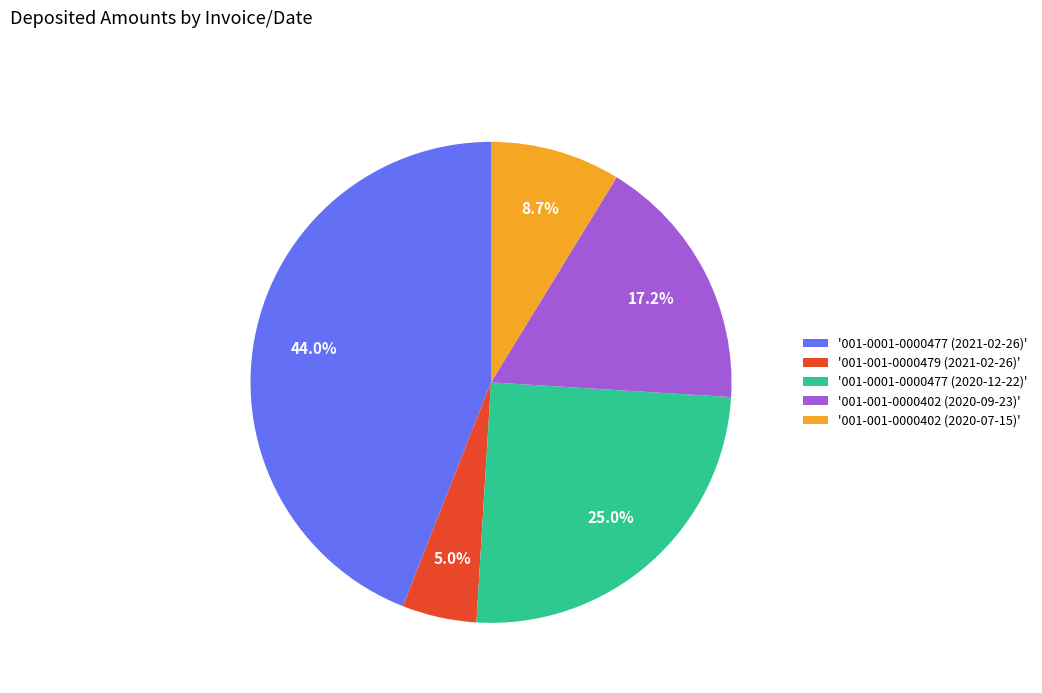

Which slice is the smallest?

'001-001-0000479 (2021-02-26)'